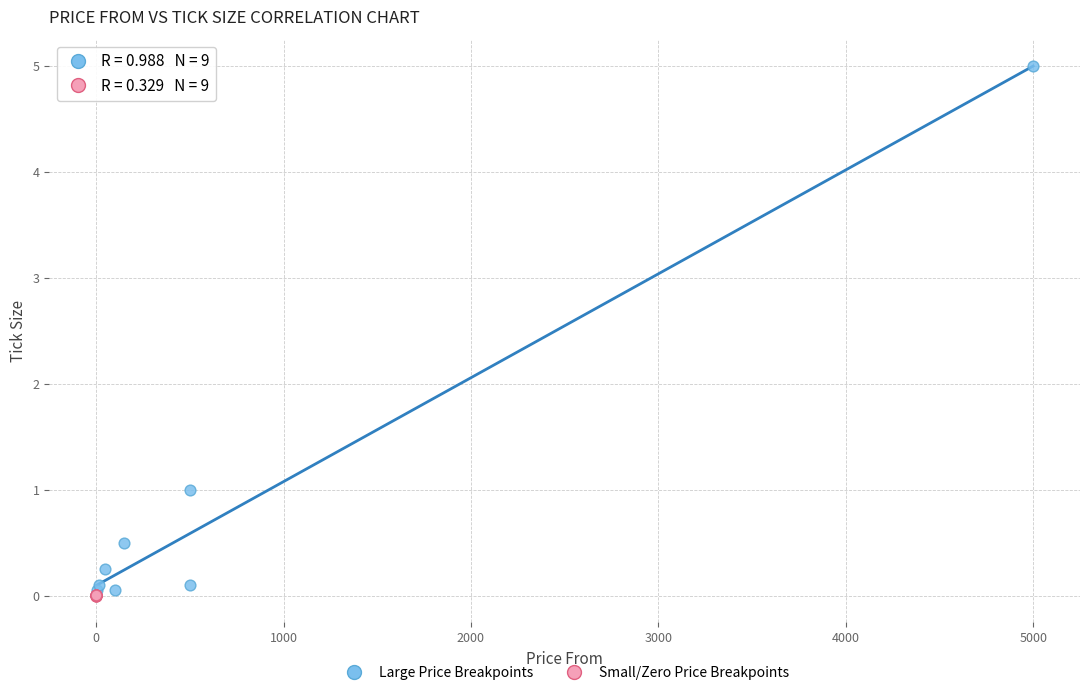

What are all the series names shown in the legend?

Large Price Breakpoints, Small/Zero Price Breakpoints